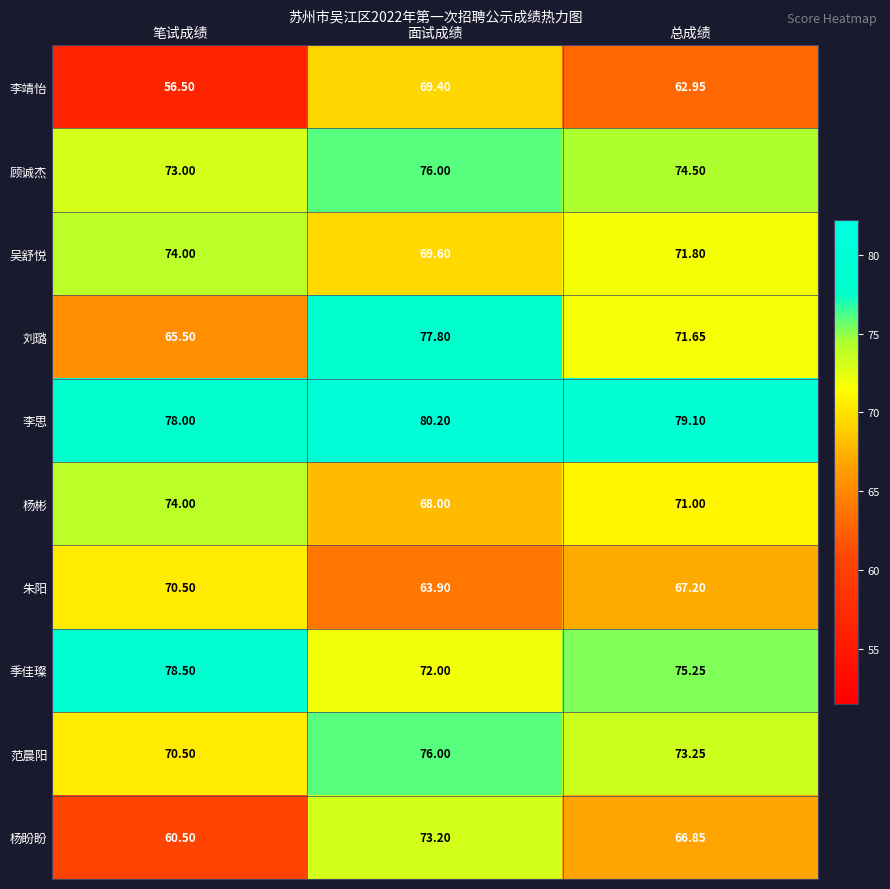

Rank the categories by 季佳璨 value from lowest to highest.

面试成绩, 总成绩, 笔试成绩